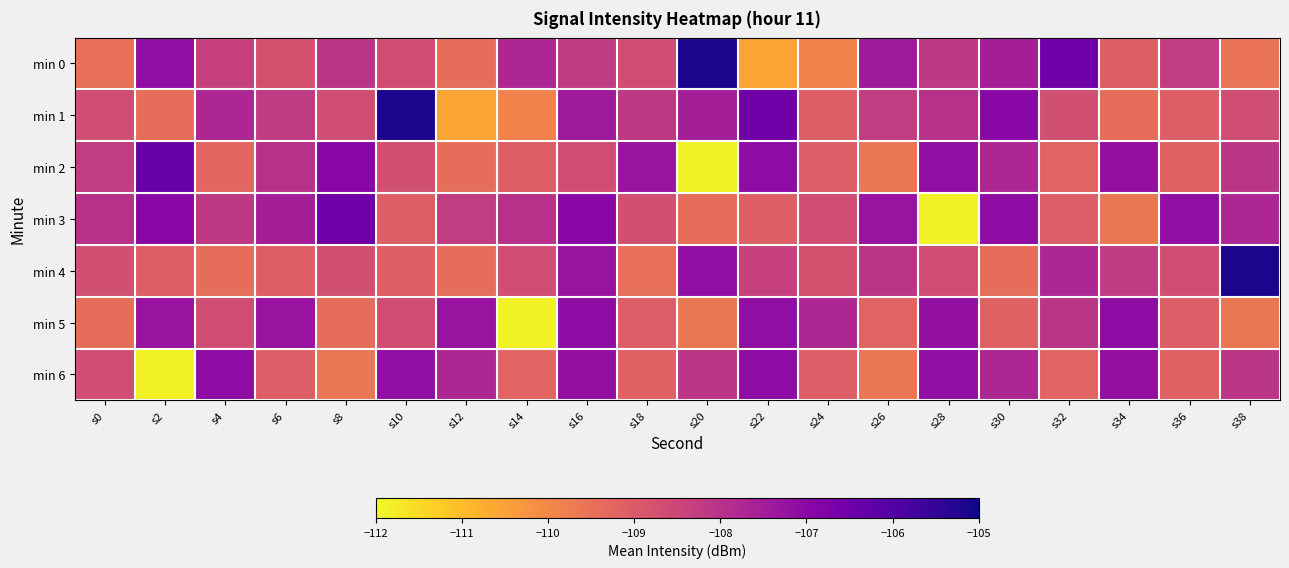

Reading left to right, extract all data points from this chart.

min 0: s0=-109.5	s2=-107.1	s4=-108.3	s6=-108.8	s8=-108.1	s10=-108.7	s12=-109.4	s14=-107.7	s16=-108.2	s18=-108.6	s20=-105.2	s22=-110.6	s24=-109.9	s26=-107.4	s28=-108.2	s30=-107.5	s32=-106.5	s34=-109.1	s36=-108.2	s38=-109.6
min 1: s0=-108.7	s2=-109.4	s4=-107.7	s6=-108.2	s8=-108.6	s10=-105.2	s12=-110.6	s14=-109.9	s16=-107.4	s18=-108.2	s20=-107.5	s22=-106.5	s24=-109.1	s26=-108.2	s28=-108.0	s30=-107.0	s32=-108.7	s34=-109.4	s36=-109.1	s38=-108.6
min 2: s0=-108.2	s2=-106.4	s4=-109.2	s6=-108.0	s8=-107.0	s10=-108.7	s12=-109.4	s14=-109.1	s16=-108.6	s18=-107.2	s20=-111.9	s22=-107.1	s24=-109.1	s26=-109.6	s28=-107.1	s30=-107.7	s32=-109.2	s34=-107.1	s36=-109.1	s38=-108.1
min 3: s0=-108.0	s2=-107.0	s4=-108.2	s6=-107.5	s8=-106.5	s10=-109.1	s12=-108.2	s14=-108.0	s16=-107.0	s18=-108.7	s20=-109.4	s22=-109.1	s24=-108.6	s26=-107.2	s28=-111.9	s30=-107.1	s32=-109.1	s34=-109.6	s36=-107.1	s38=-107.7
min 4: s0=-108.7	s2=-109.1	s4=-109.4	s6=-109.1	s8=-108.7	s10=-109.1	s12=-109.4	s14=-108.6	s16=-107.2	s18=-109.5	s20=-107.1	s22=-108.3	s24=-108.8	s26=-108.1	s28=-108.7	s30=-109.4	s32=-107.7	s34=-108.2	s36=-108.6	s38=-105.2
min 5: s0=-109.4	s2=-107.2	s4=-108.6	s6=-107.2	s8=-109.4	s10=-108.6	s12=-107.2	s14=-111.9	s16=-107.1	s18=-109.1	s20=-109.6	s22=-107.1	s24=-107.7	s26=-109.2	s28=-107.1	s30=-109.1	s32=-108.1	s34=-107.1	s36=-109.1	s38=-109.6
min 6: s0=-108.6	s2=-111.9	s4=-107.1	s6=-109.1	s8=-109.6	s10=-107.1	s12=-107.7	s14=-109.2	s16=-107.1	s18=-109.1	s20=-108.1	s22=-107.1	s24=-109.1	s26=-109.6	s28=-107.1	s30=-107.7	s32=-109.2	s34=-107.1	s36=-109.1	s38=-108.1